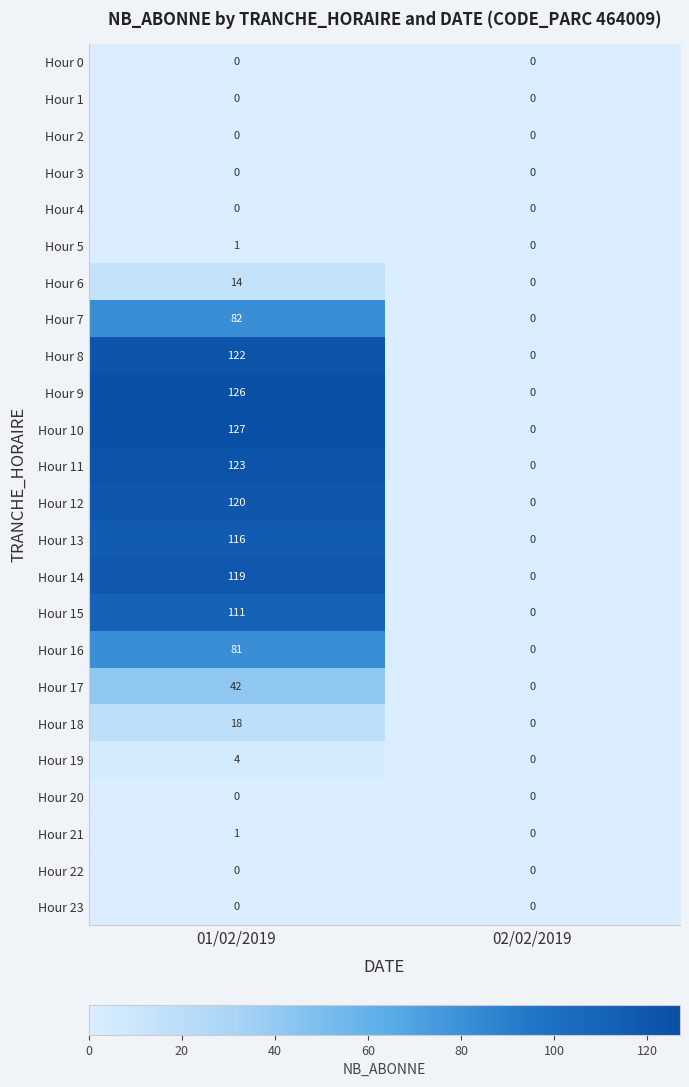

Rank the categories by Hour 18 value from highest to lowest.

01/02/2019, 02/02/2019